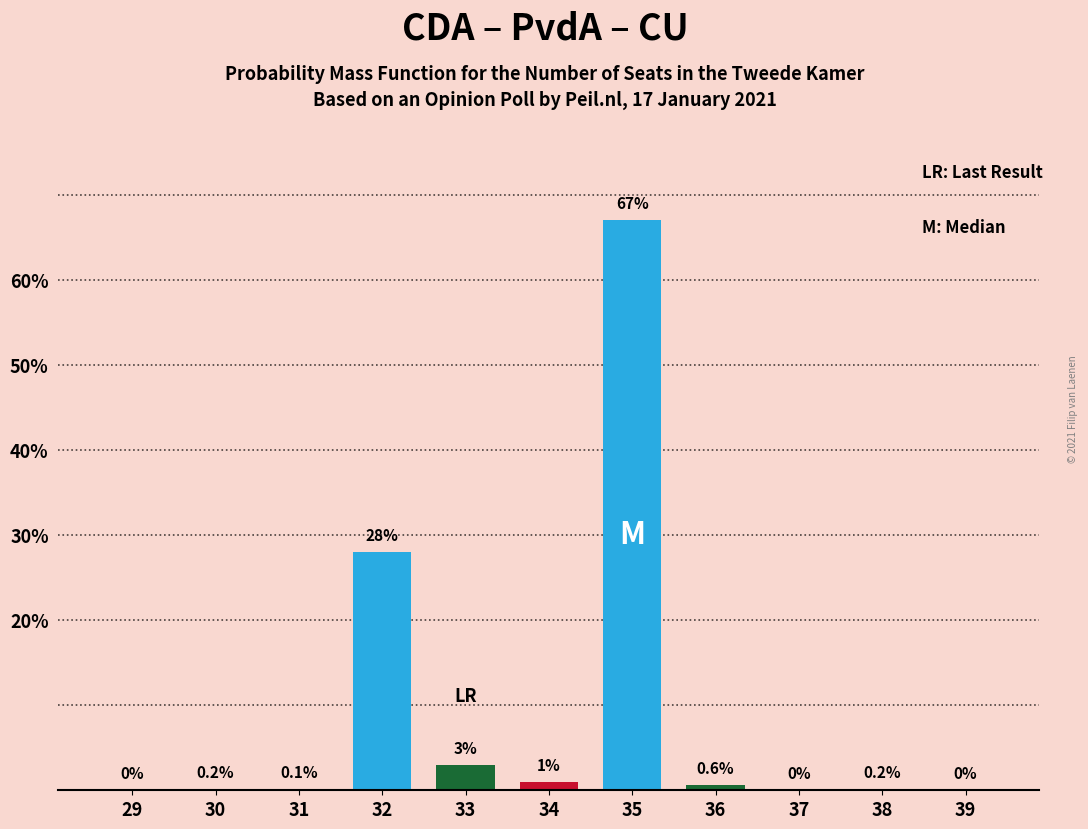

What is the ratio of the value at 32 to the value at 33?

9.3